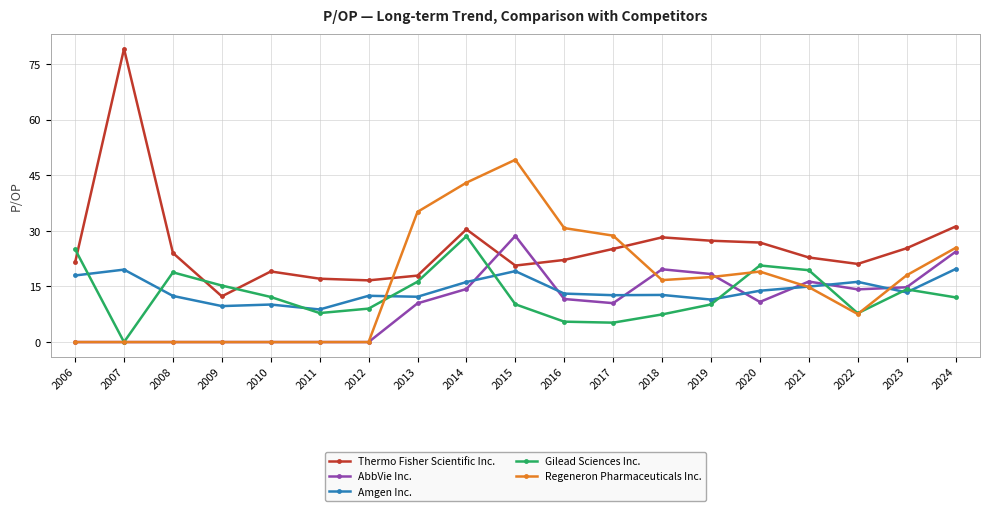

Where is the first local minimum for Thermo Fisher Scientific Inc.?

2009